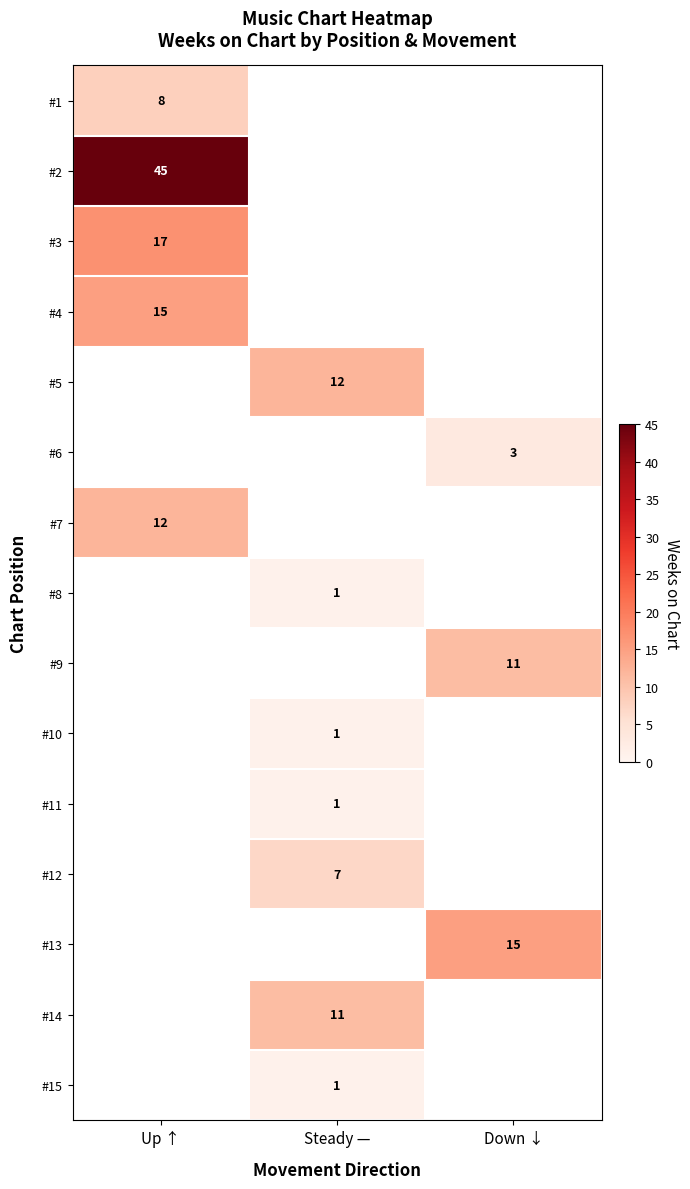

The #14 series shows 19 at Steady —. True or false?

False